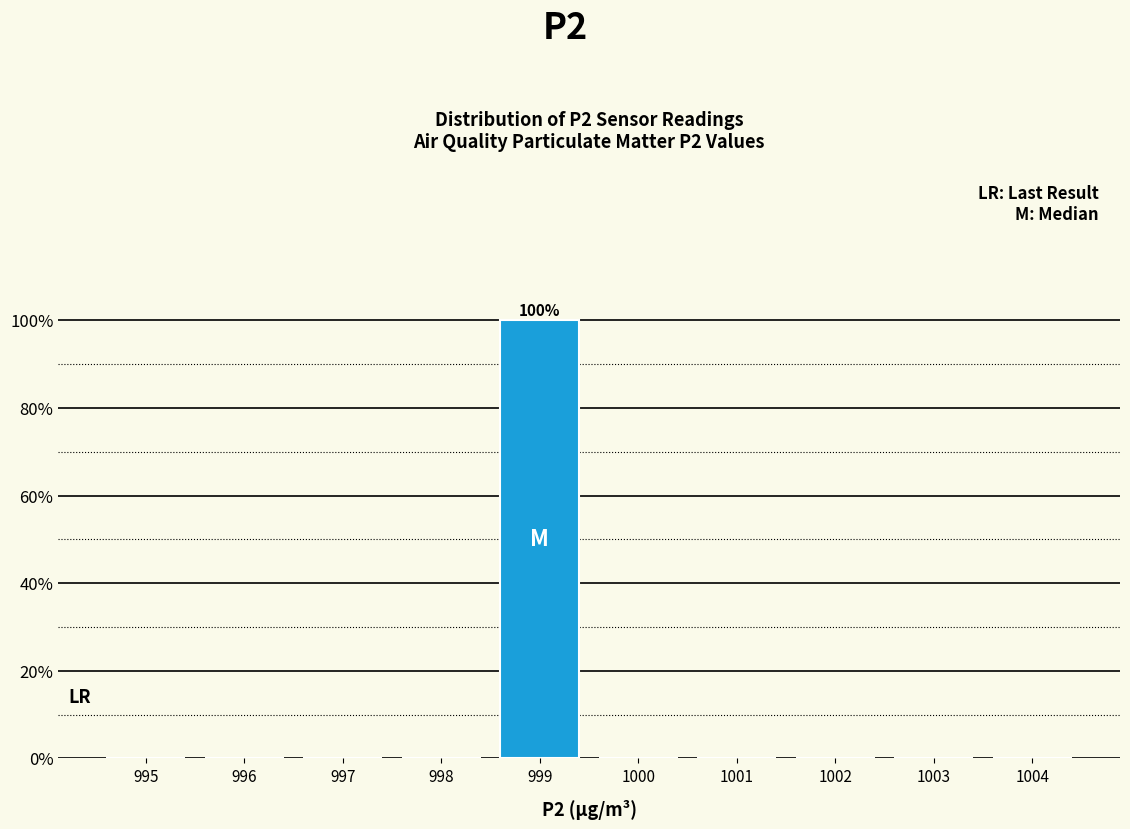

Reading left to right, what are all the values shown in this chart?

995=0	996=0	997=0	998=0	999=100	1000=0	1001=0	1002=0	1003=0	1004=0